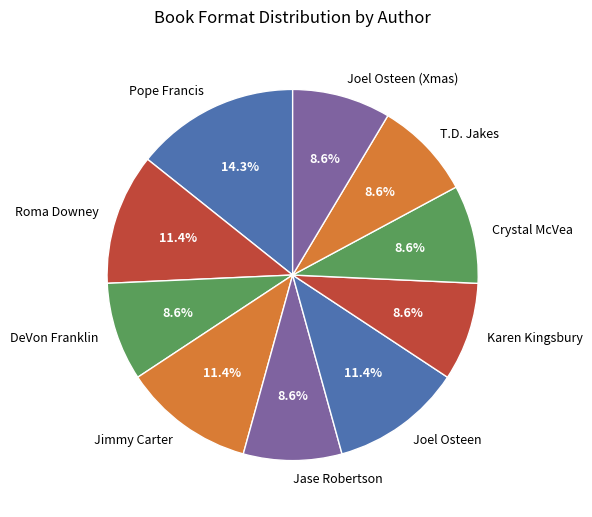

What is the largest slice in the pie chart?

Pope Francis